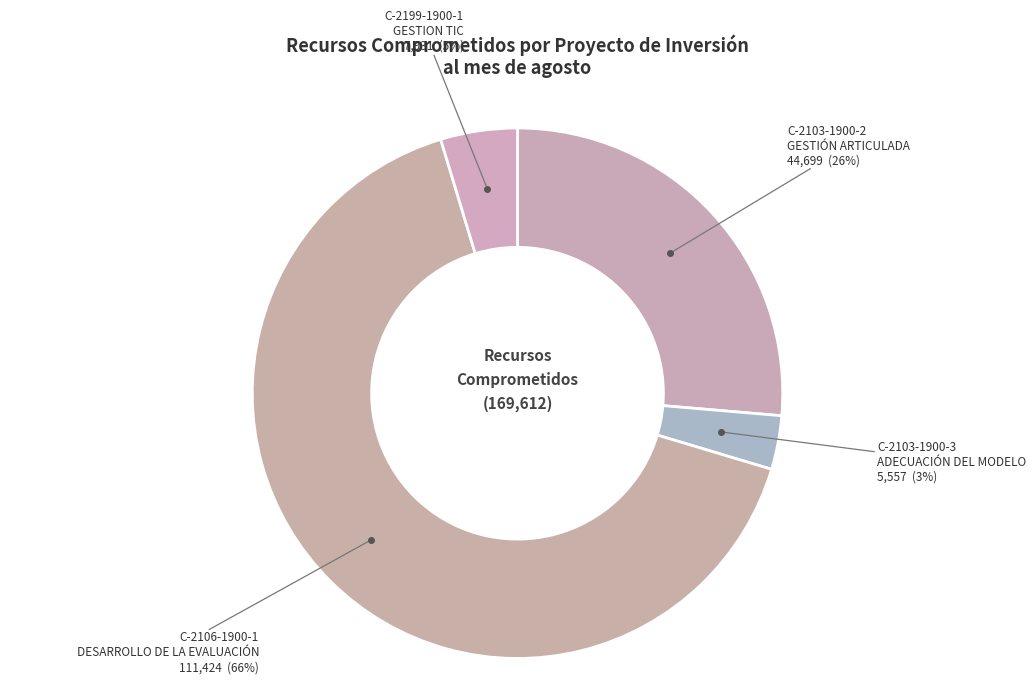

Which slice is the largest?

C-2106-1900-1
DESARROLLO DE LA EVALUACIÓN